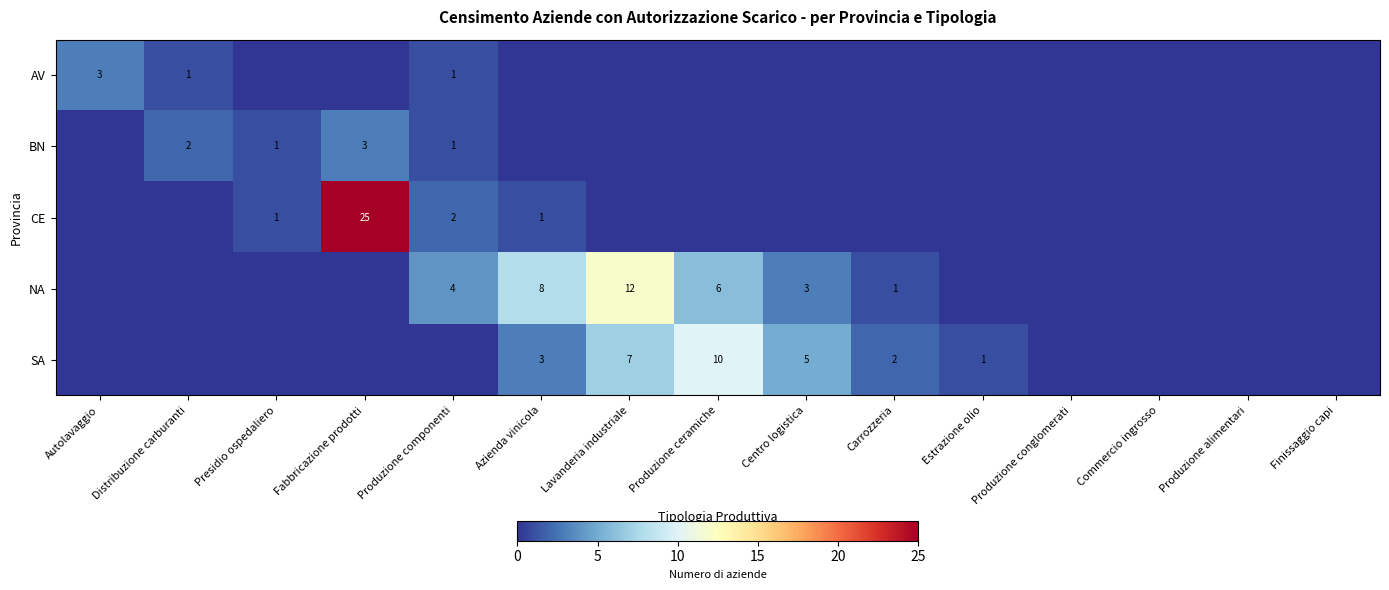

True or false: SA has a value of 5 at Azienda vinicola.

False